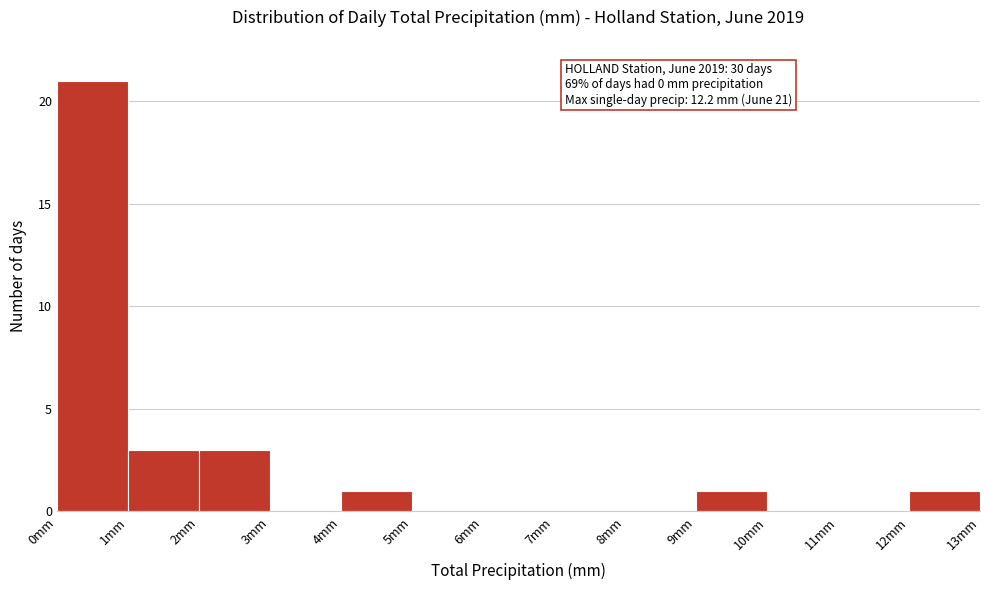

Which range on the x-axis has the tallest bar?

0 to 1